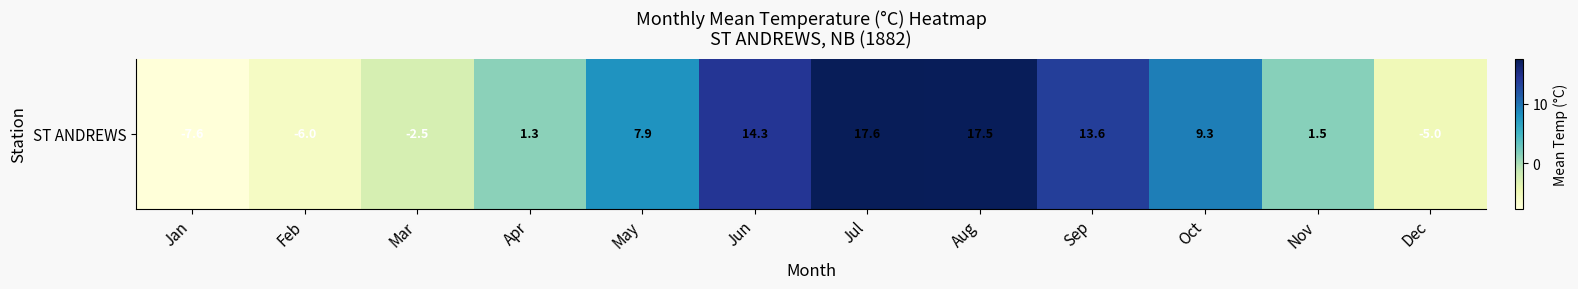

Which has a higher value, Aug or Oct?

Aug